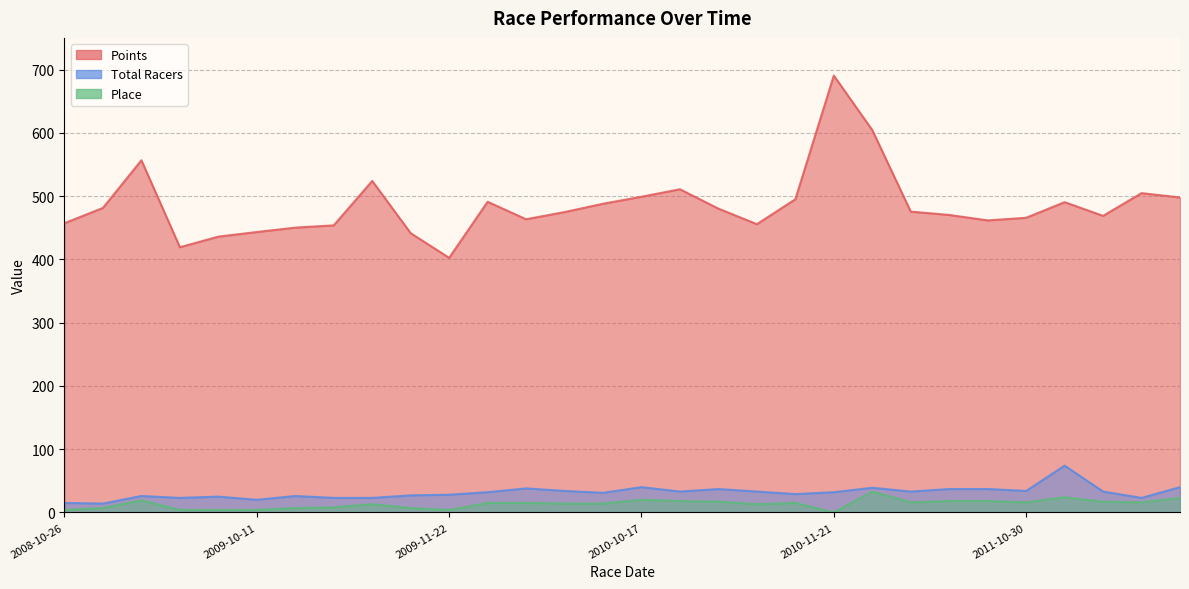

True or false: Points has more than 0 interior local peaks.

True